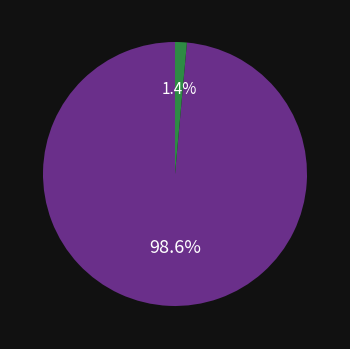

Is there any slice that represents more than half of the pie?

Yes